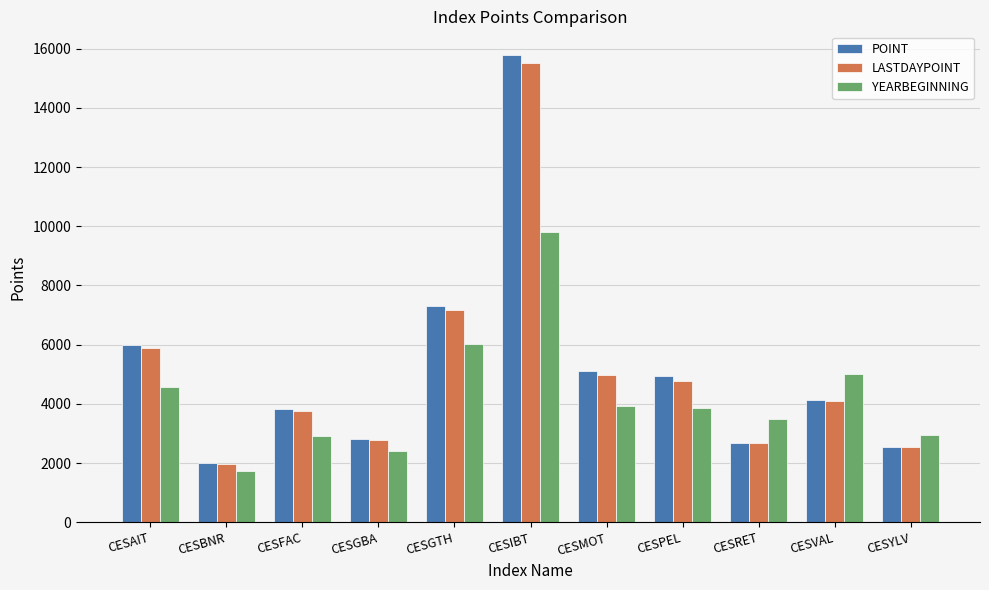

What is the maximum value shown in the chart?

15794.9